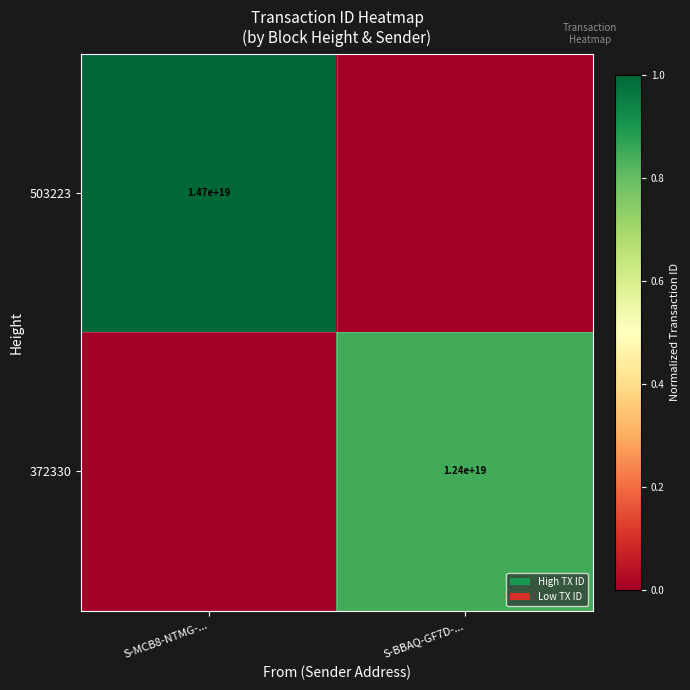

The 503223 series shows 14700000000000000000 at S-MCB8-NTMG-.... True or false?

True